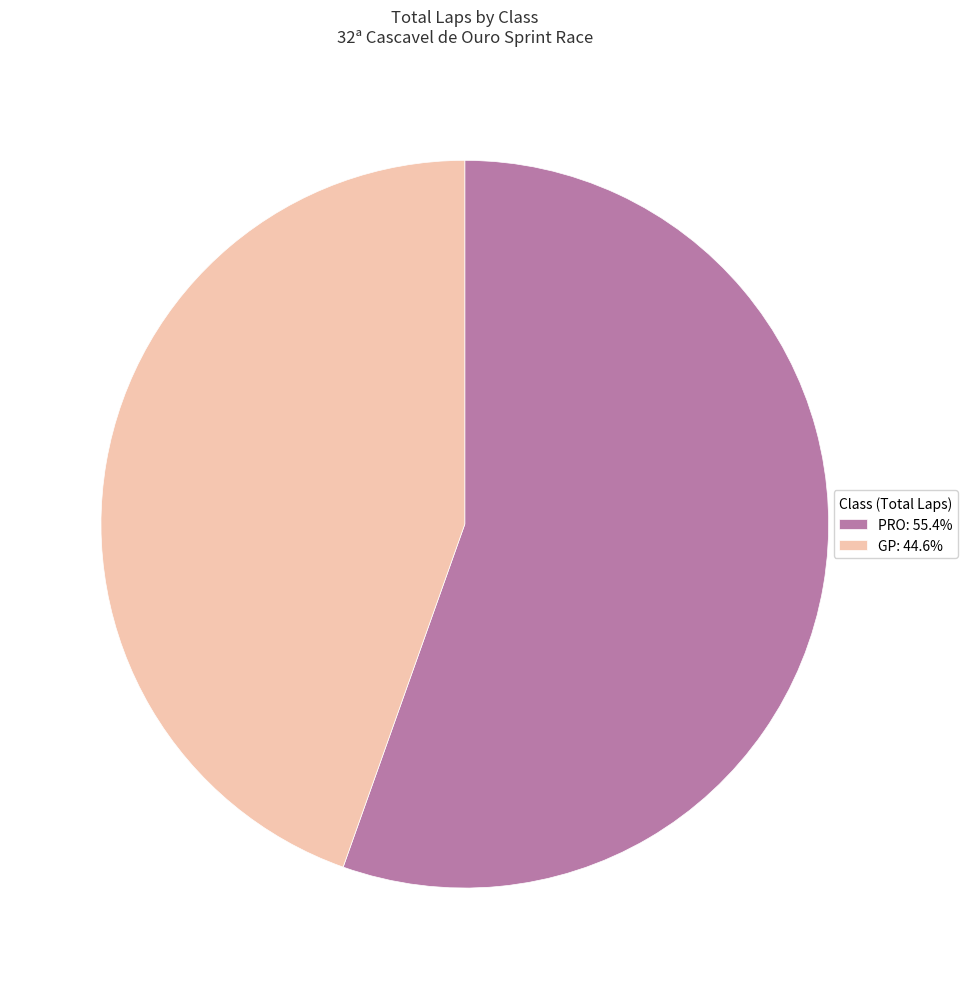

Is the sum of PRO: 55.4% and GP: 44.6% greater than half?

Yes